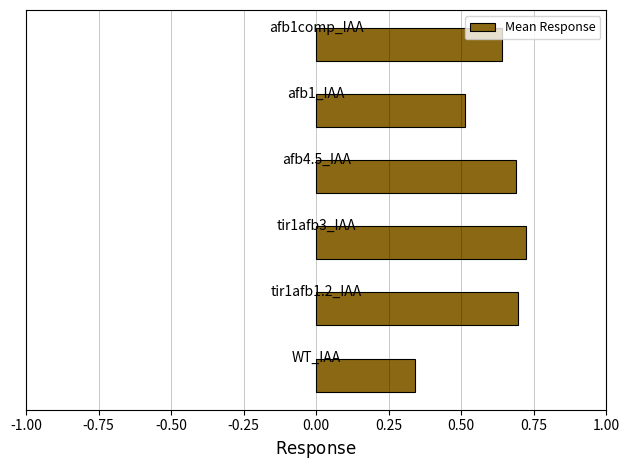

What is the sum of all values?

3.6